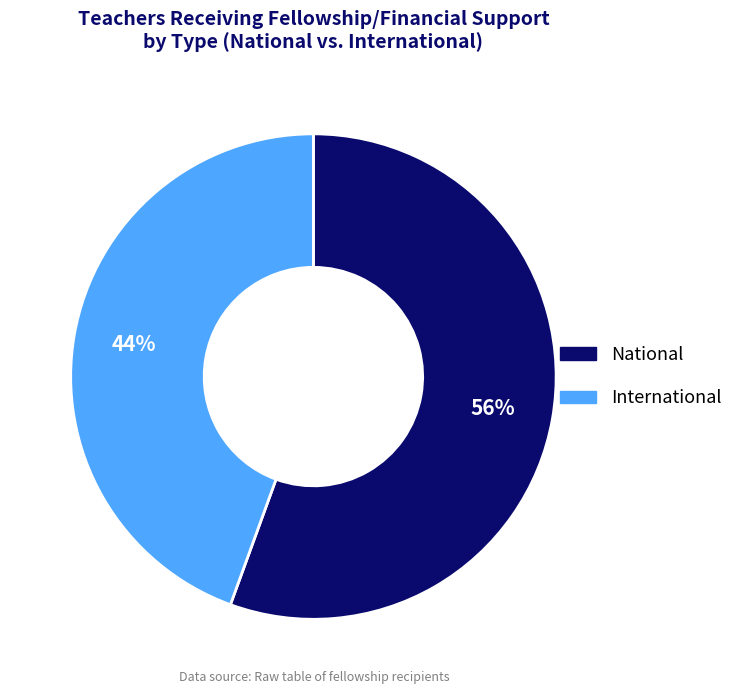

Do International and National together represent more than half of the pie?

Yes